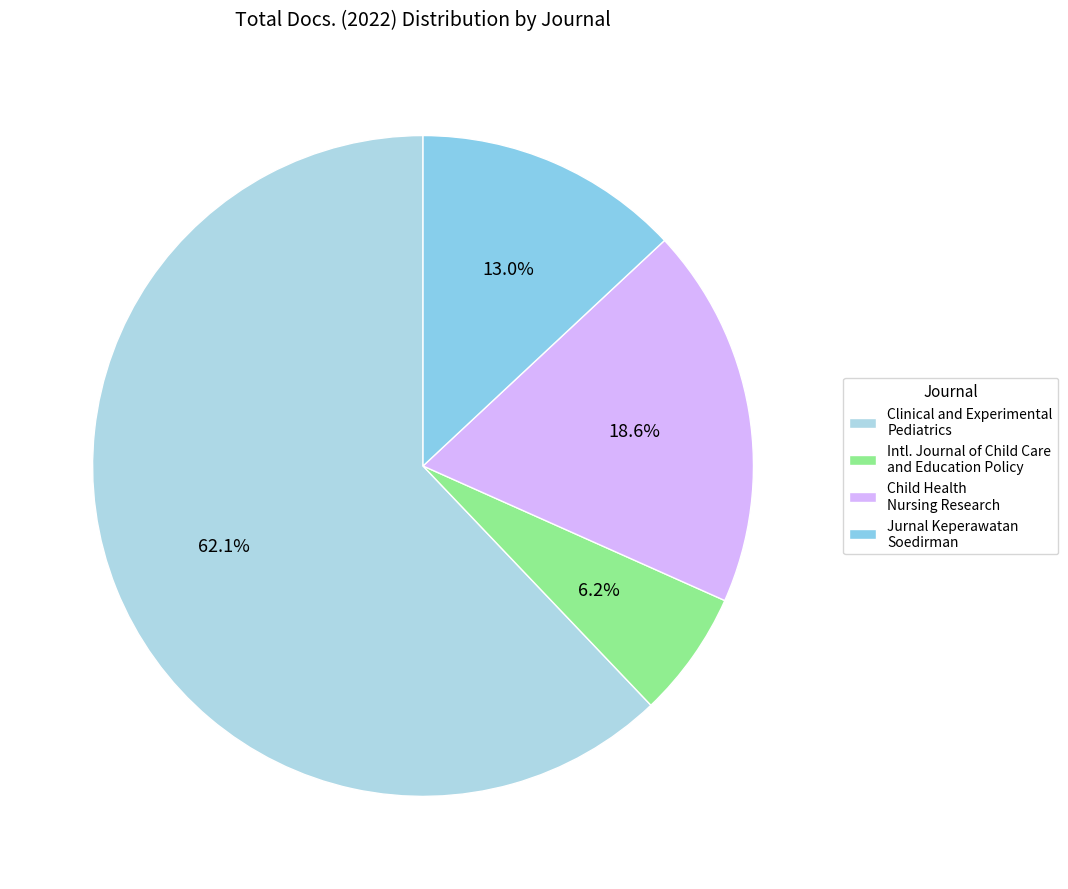

Rank the categories by value from lowest to highest.

Intl. Journal of Child Care and Education Policy, Jurnal Keperawatan Soedirman, Child Health Nursing Research, Clinical and Experimental Pediatrics